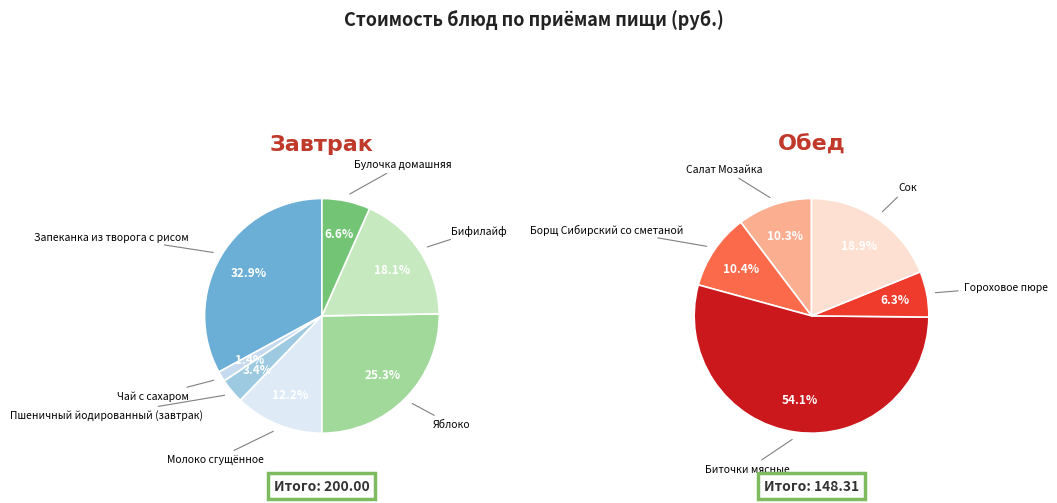

Combined, do Пшеничный йодированный (завтрак) and Гороховое пюре account for over 50%?

No